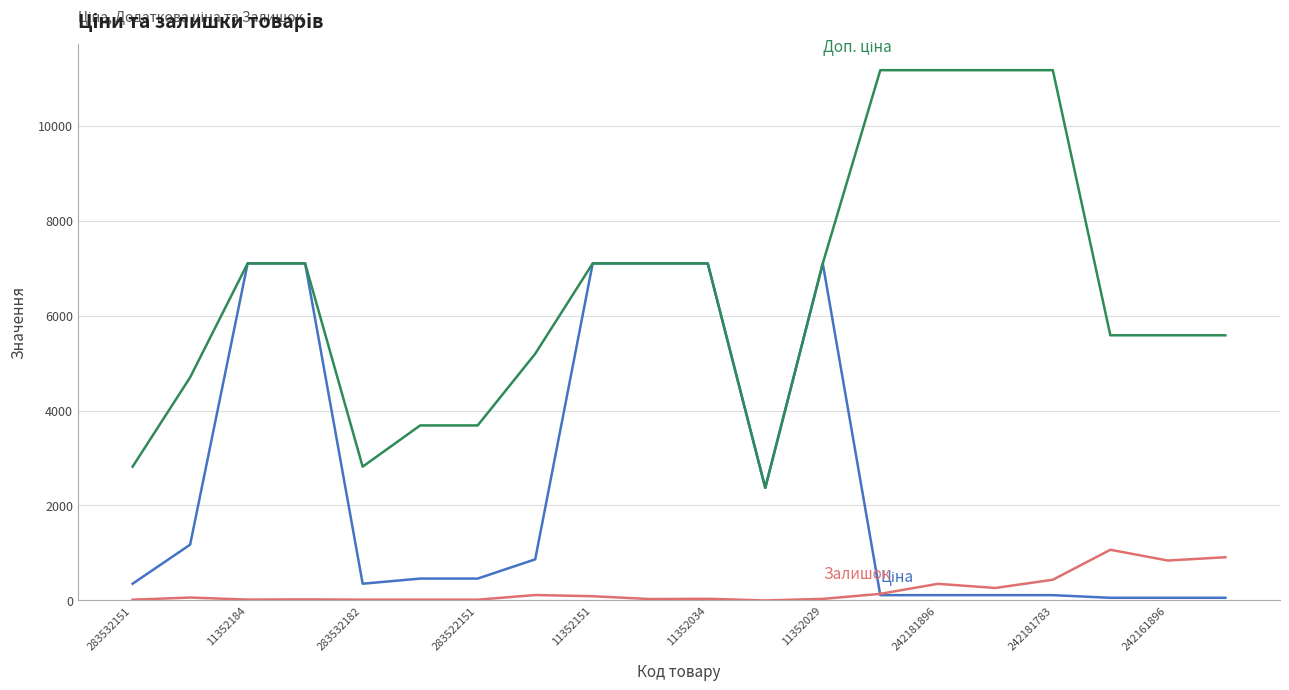

What is the greatest value displayed?

11169.0